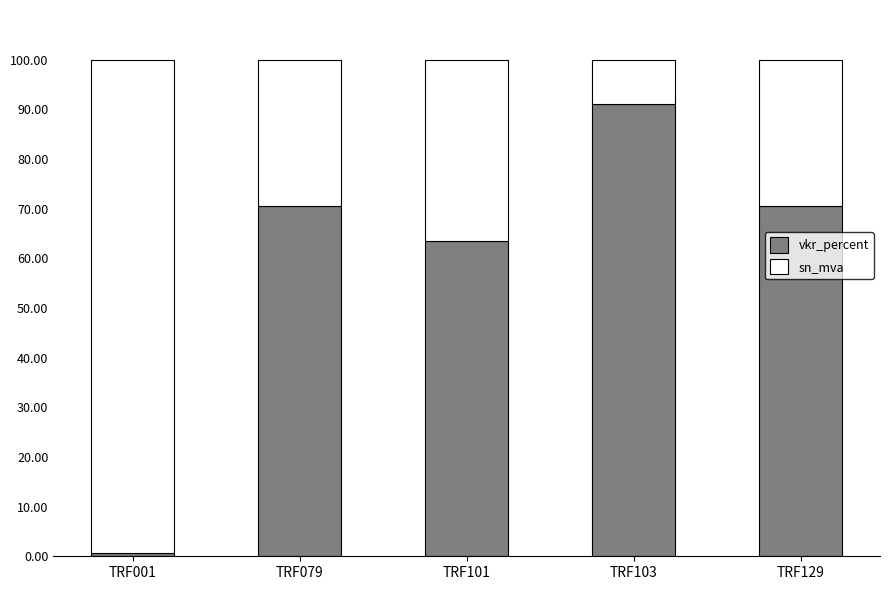

What is the value of the vkr_percent bar at the 4th from the left?

91.0